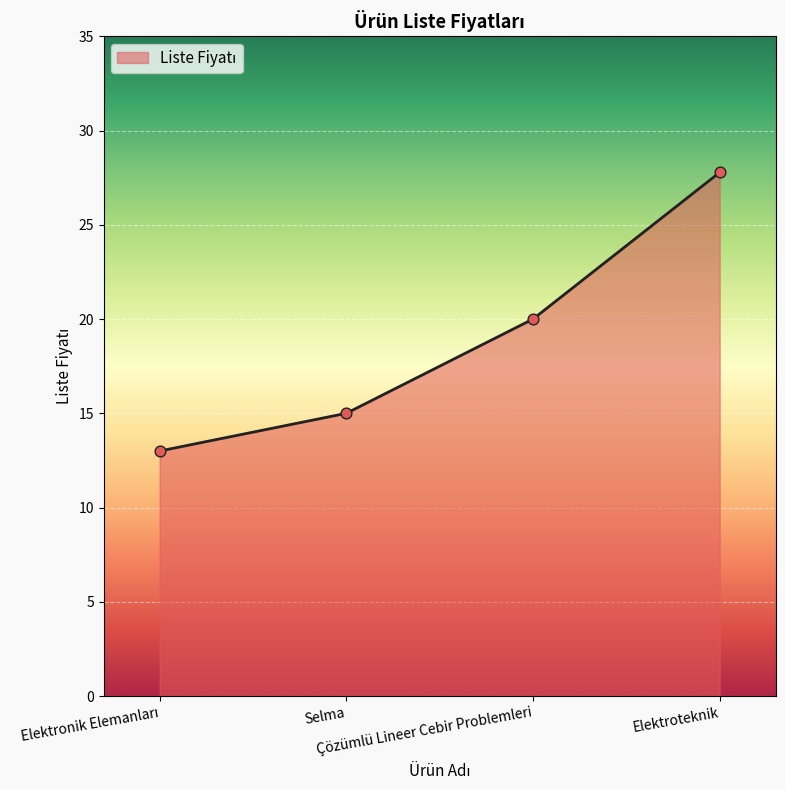

True or false: the data has more than 1 interior local peaks.

False